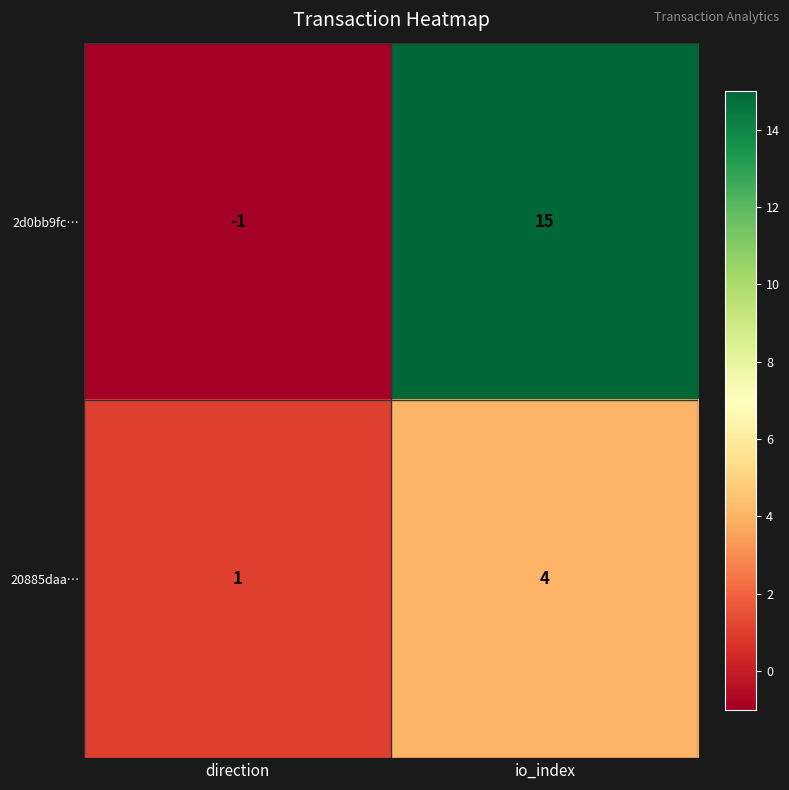

What is the approximate value of 20885daa… at io_index?

4